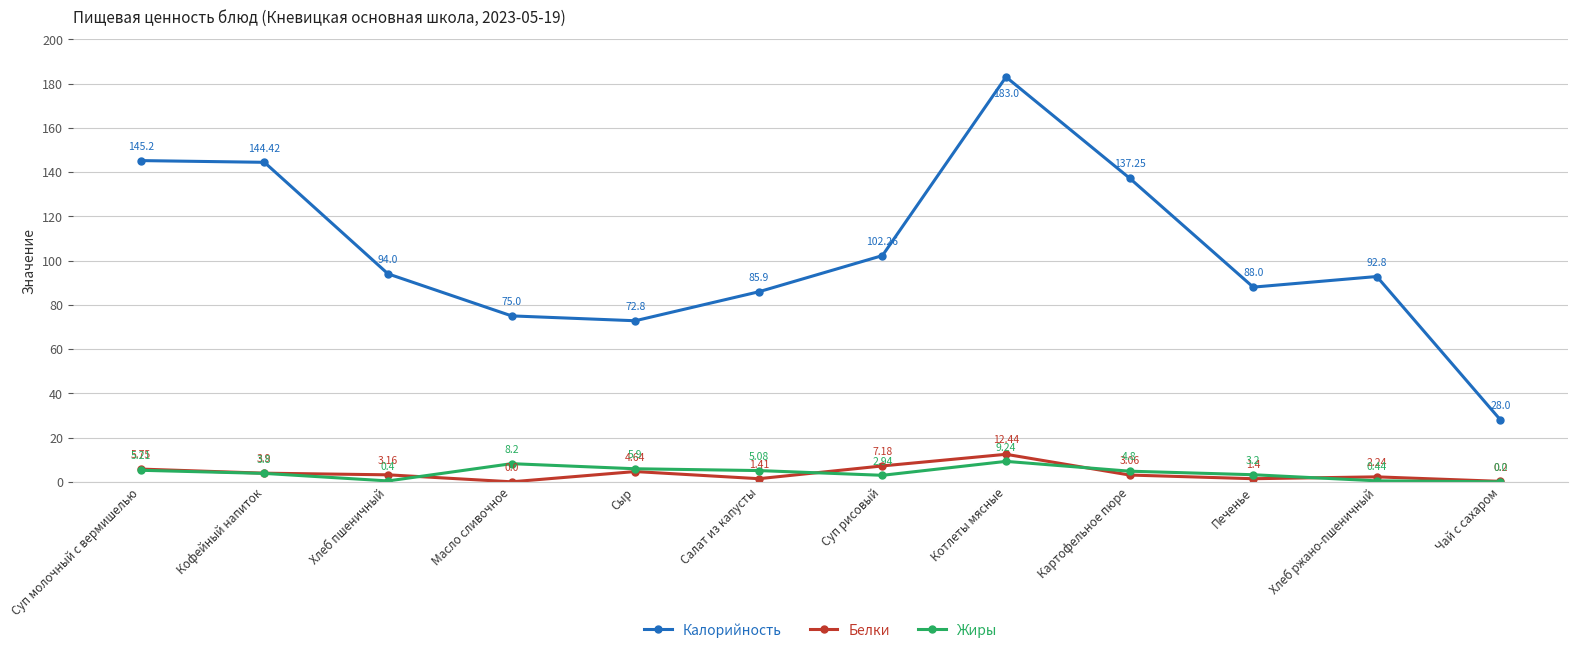

True or false: Белки and Калорийность cross at least once.

False